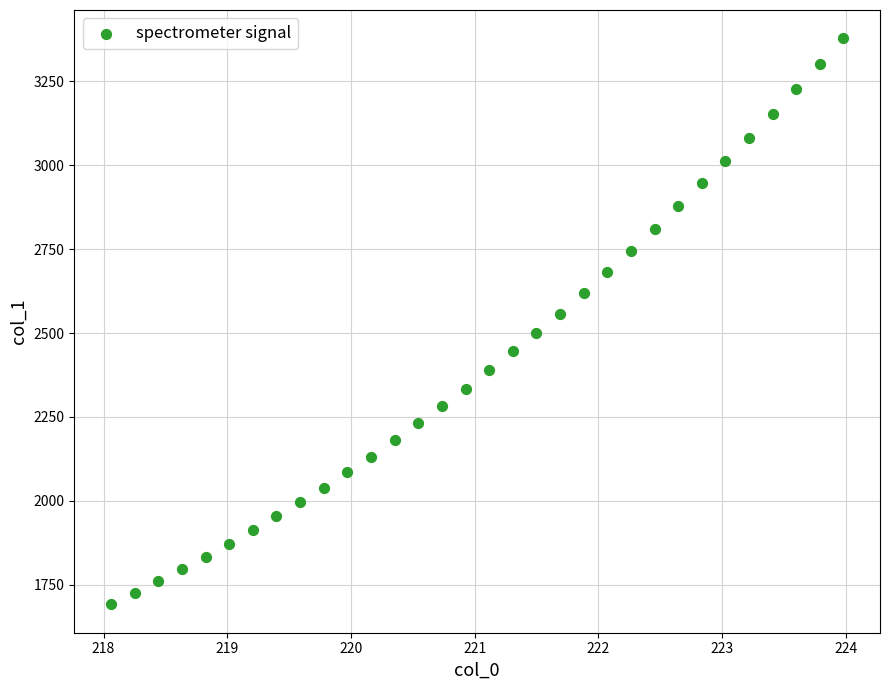

What is the range of X values (max minus min)?

5.9